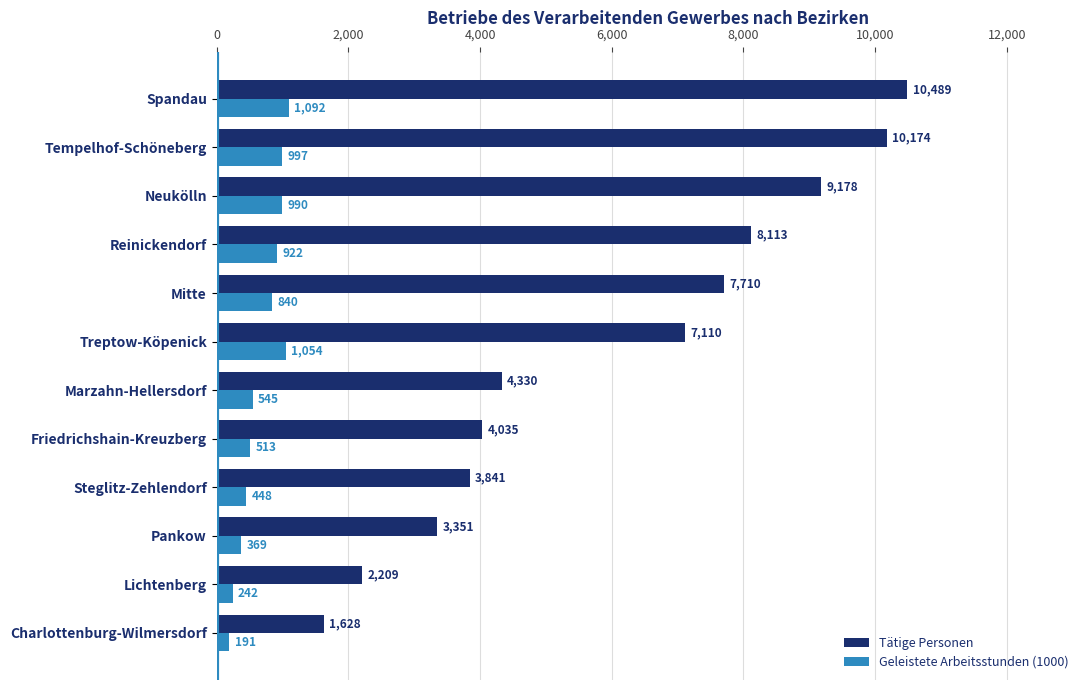

Rank the series by their average value, from lowest to highest.

Geleistete Arbeitsstunden (1000), Tätige Personen